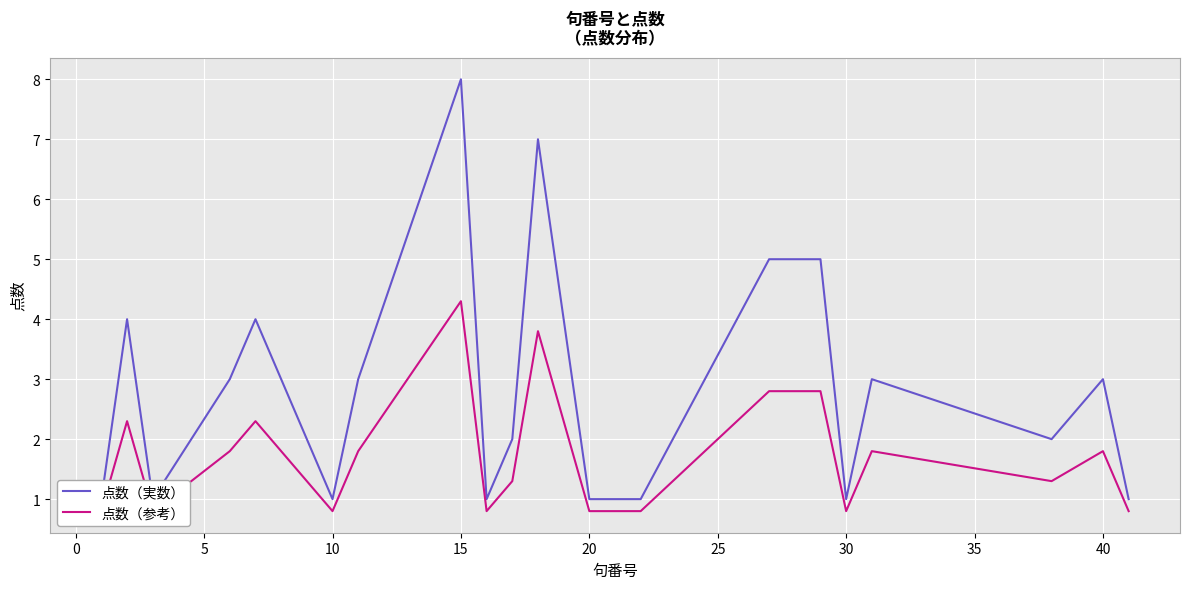

Reading left to right, extract all data points from this chart.

点数（実数）: 1.0	4.0	1.0	3.0	4.0	1.0	3.0	8.0	1.0	2.0	7.0	1.0	1.0	5.0	5.0	1.0	3.0	2.0	3.0	1.0
点数（参考）: 0.8	2.3	0.8	1.8	2.3	0.8	1.8	4.3	0.8	1.3	3.8	0.8	0.8	2.8	2.8	0.8	1.8	1.3	1.8	0.8